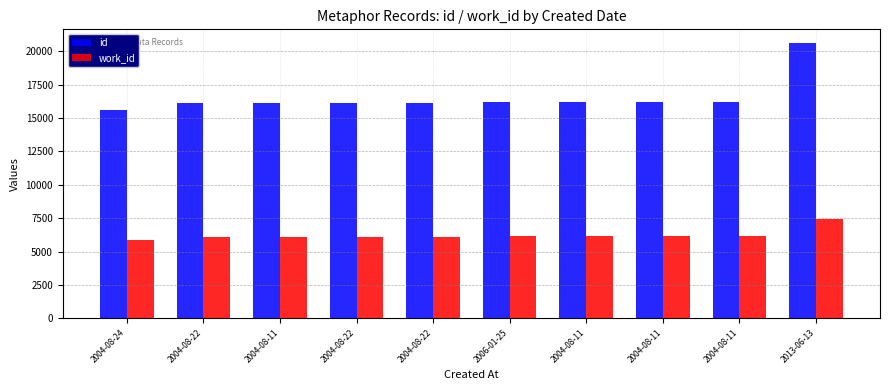

Reading right to left, list all the values displayed in this chart.

id: 20623	16228	16225	16224	16177	16126	16125	16123	16105	15610
work_id: 7432	6158	6158	6158	6130	6097	6097	6096	6085	5870